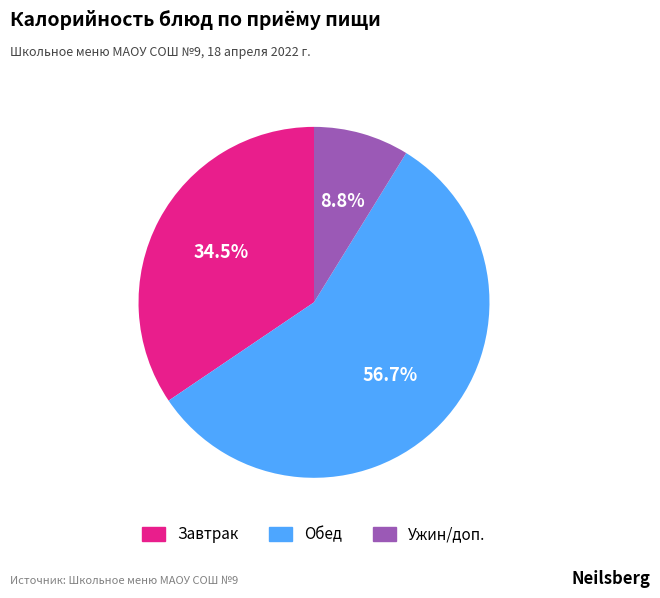

How many slices are in this pie chart?

3